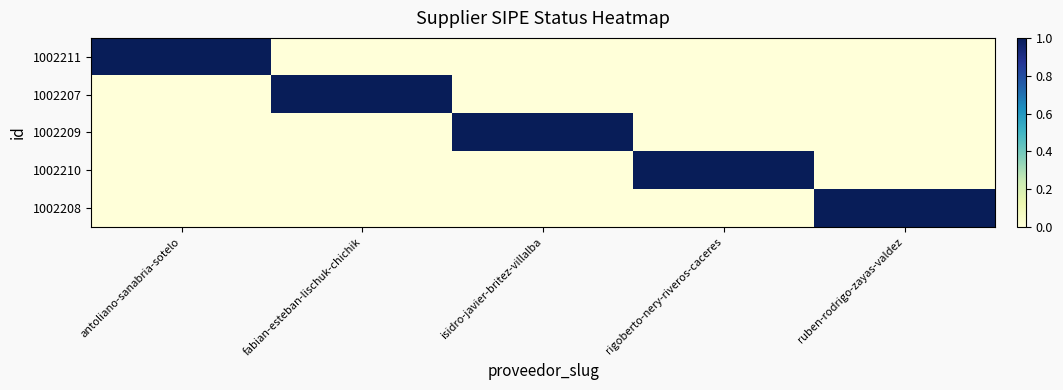

Which series has the largest total across all categories?

1002211